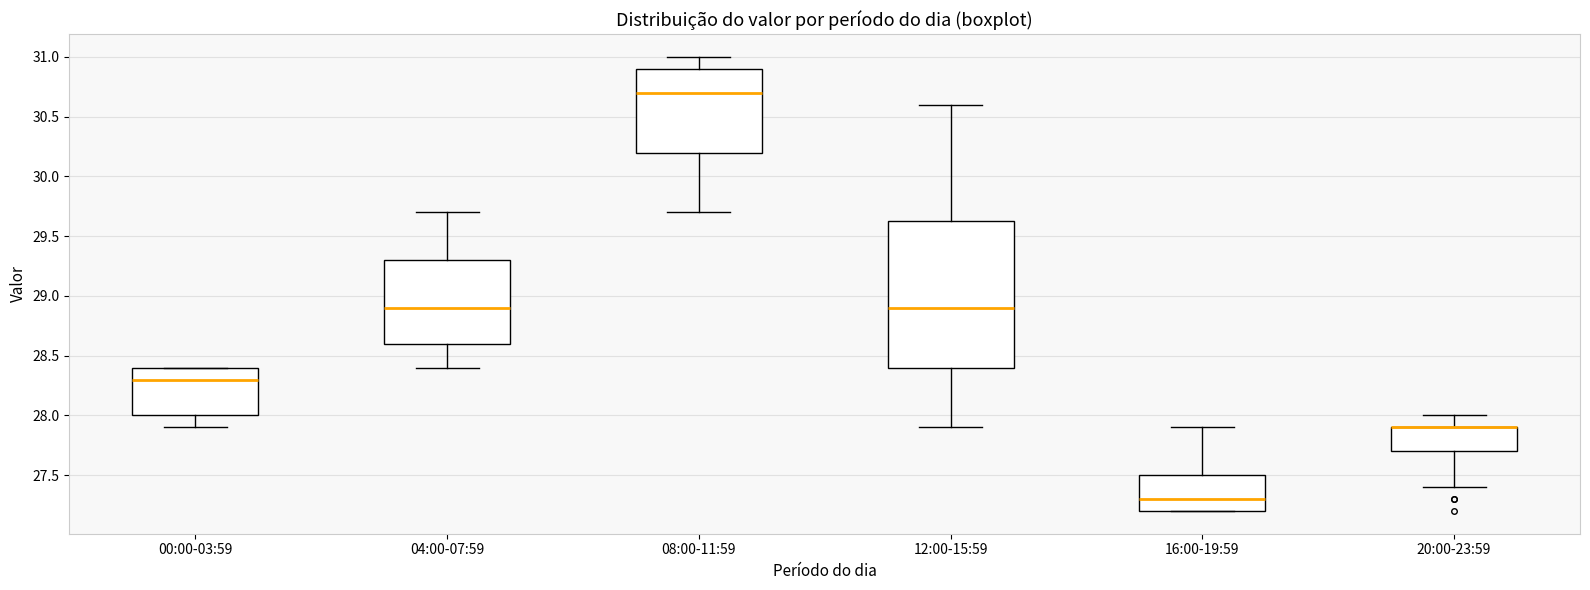

Reading left to right, transcribe this box plot: for each box, give where its median line is, the range the box spans, and where its two whiskers end, as read against the y-axis. The values are not printed on the chart, so give them approximately, as read against the axis.

00:00-03:59: median 28.30, box 28.00 to 28.40, whiskers 27.90 to 28.40
04:00-07:59: median 28.90, box 28.60 to 29.30, whiskers 28.40 to 29.70
08:00-11:59: median 30.70, box 30.20 to 30.90, whiskers 29.70 to 31.00
12:00-15:59: median 28.90, box 28.40 to 29.65, whiskers 27.90 to 30.60
16:00-19:59: median 27.30, box 27.20 to 27.50, whiskers 27.20 to 27.90
20:00-23:59: median 27.90 (drawn on the box's upper edge), box 27.70 to 27.90, whiskers 27.40 to 28.00